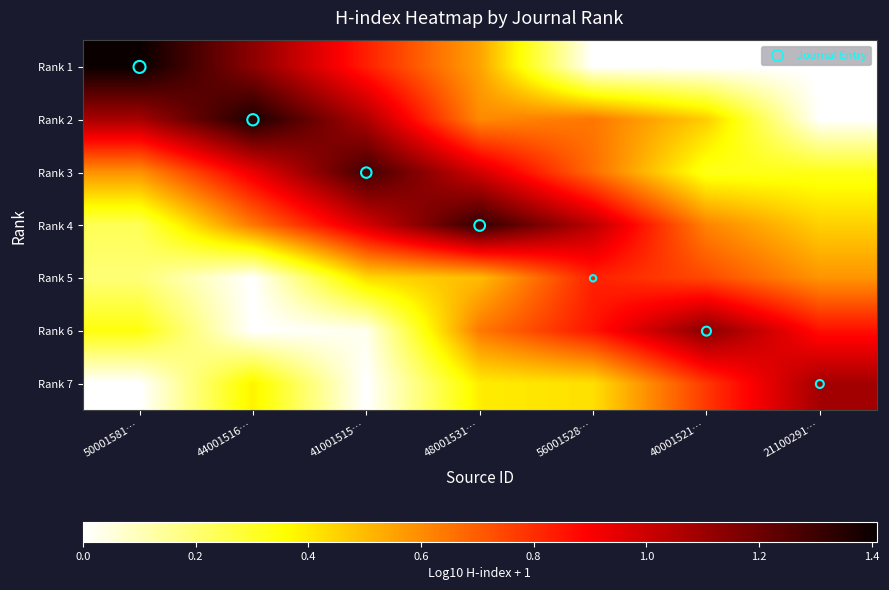

At which category is the sum across all series the highest?

48001531…